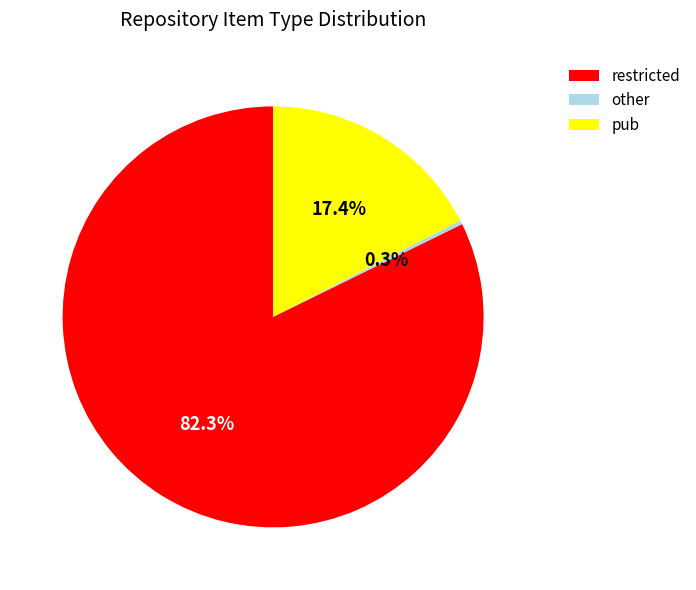

To the nearest percent, what is the difference between the largest and smallest slice percentages?

82%